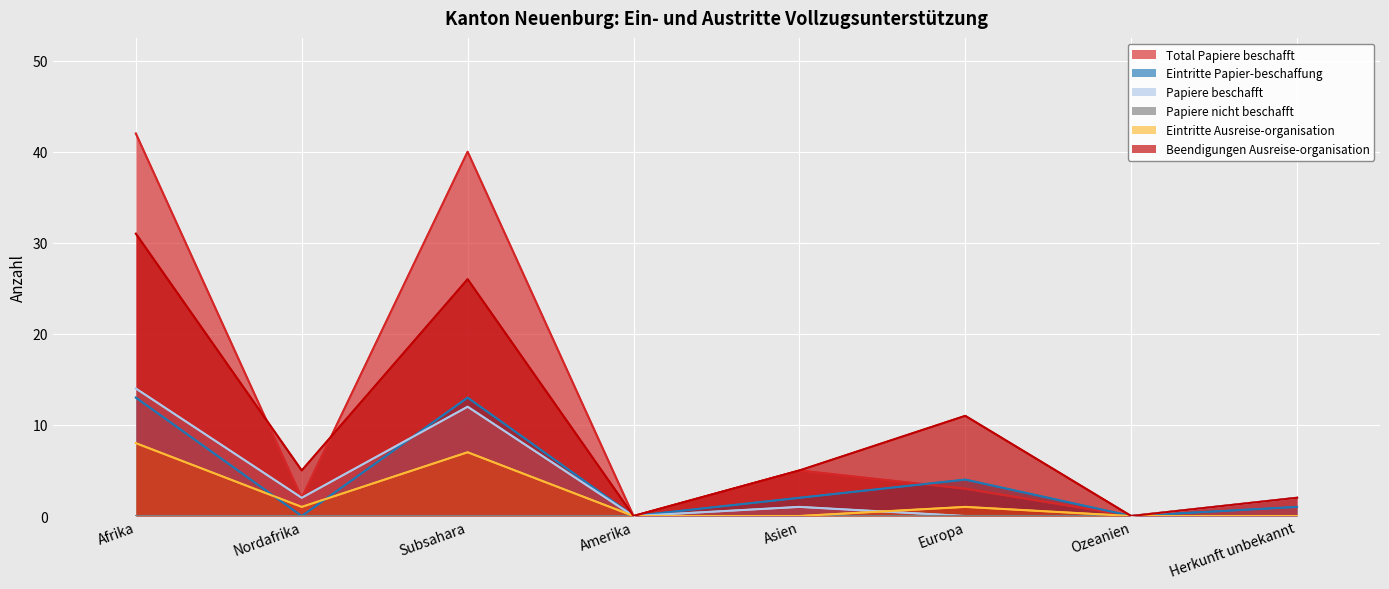

What is the total value across all series at Herkunft unbekannt?

7